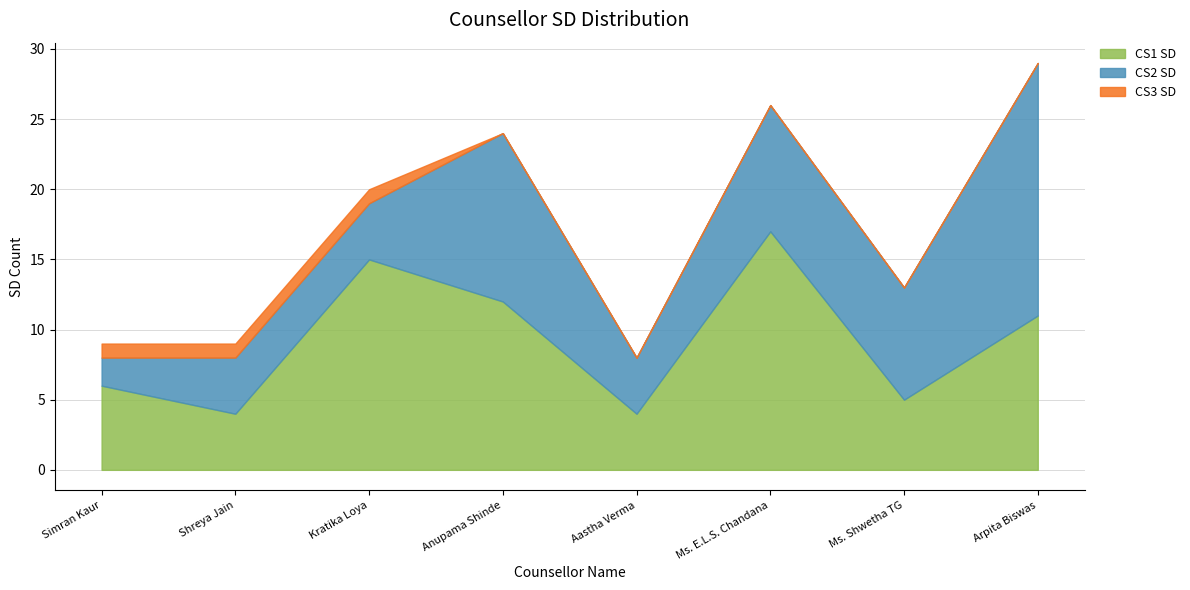

Reading left to right, list all the values displayed in this chart.

CS1 SD: Simran Kaur=6	Shreya Jain=4	Kratika Loya=15	Anupama Shinde=12	Aastha Verma=4	Ms. E.L.S. Chandana=17	Ms. Shwetha TG=5	Arpita Biswas=11
CS2 SD: Simran Kaur=2	Shreya Jain=4	Kratika Loya=4	Anupama Shinde=12	Aastha Verma=4	Ms. E.L.S. Chandana=9	Ms. Shwetha TG=8	Arpita Biswas=18
CS3 SD: Simran Kaur=1	Shreya Jain=1	Kratika Loya=1	Anupama Shinde=0	Aastha Verma=0	Ms. E.L.S. Chandana=0	Ms. Shwetha TG=0	Arpita Biswas=0